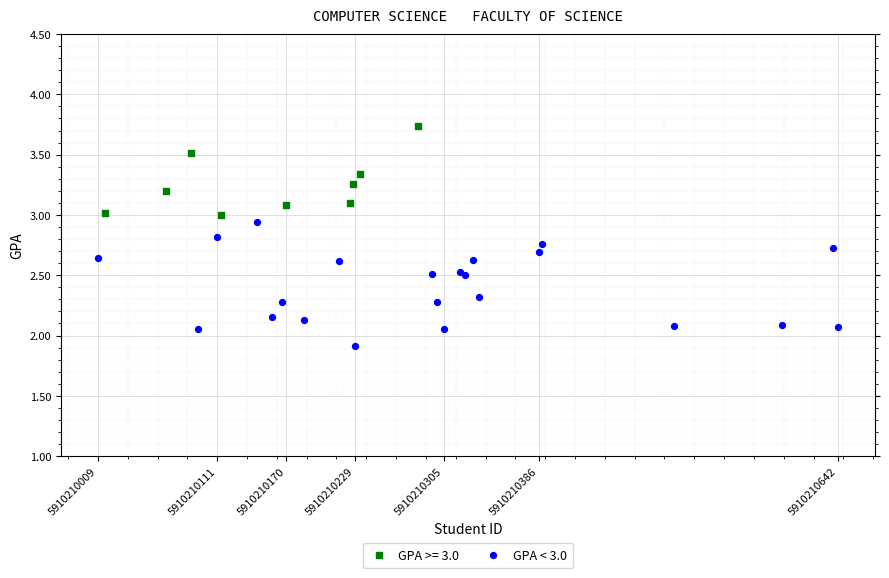

Which series contains the lowest Y value?

GPA < 3.0